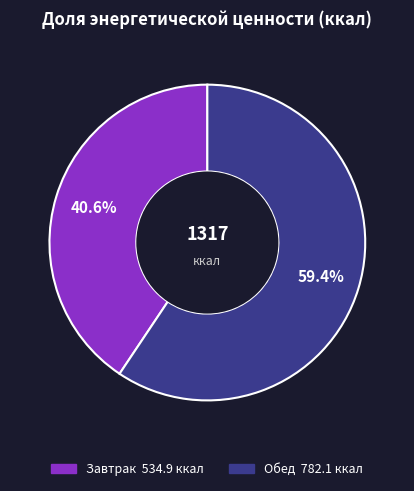

To the nearest percent, what is the average slice percentage?

50%